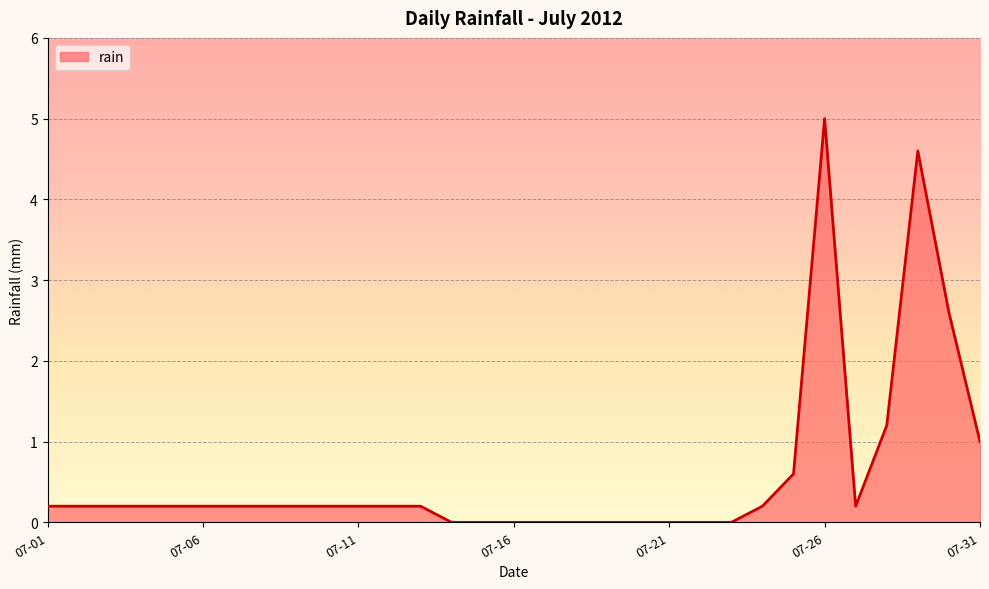

What is the maximum value shown in the chart?

5.0